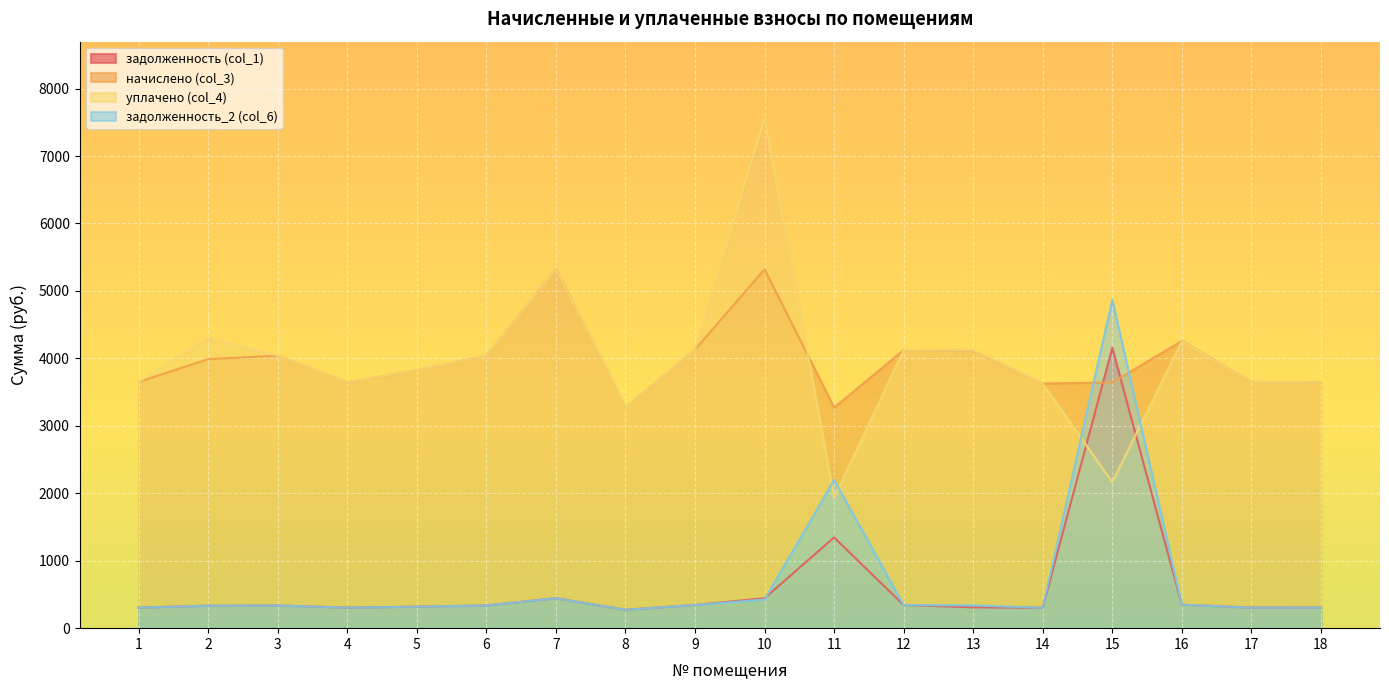

In уплачено (col_4), how many points are higher than both neighbors (excluding endpoints)?

5